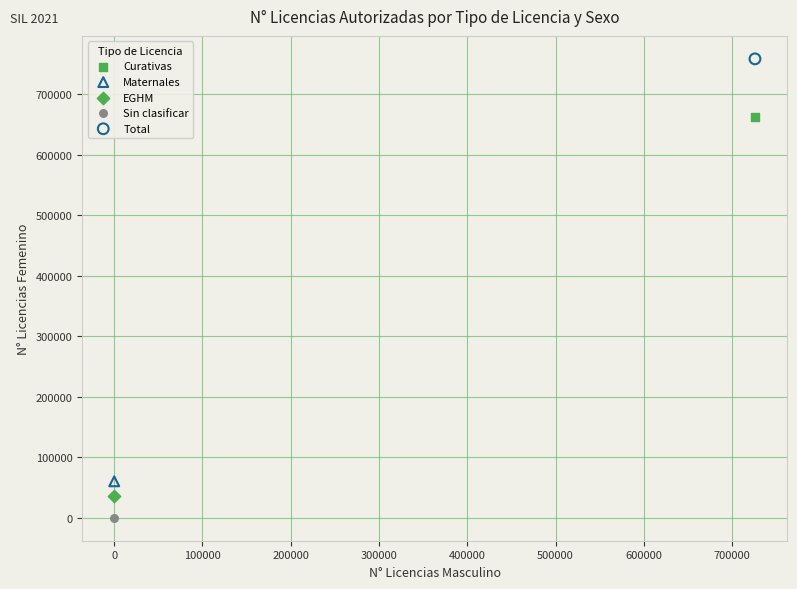

What are all the series names shown in the legend?

Curativas, Maternales, EGHM, Sin clasificar, Total